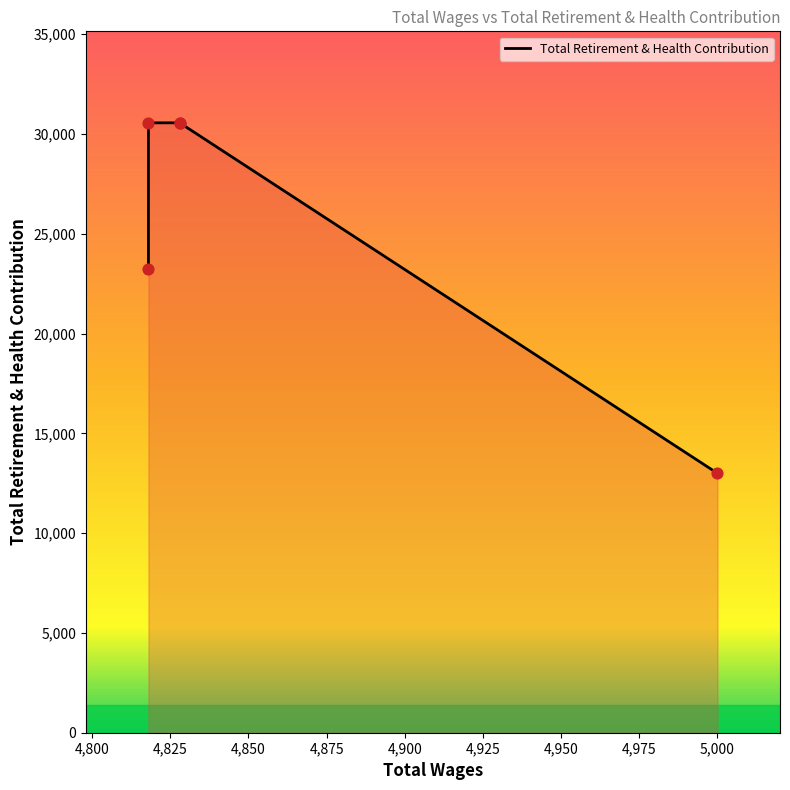

What is the change in value from 5000.0 to 4828.0?

+17563